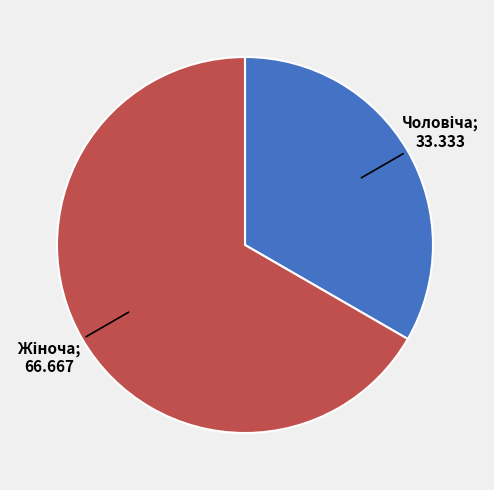

Is it true that Жіноча is 67% of the pie?

True